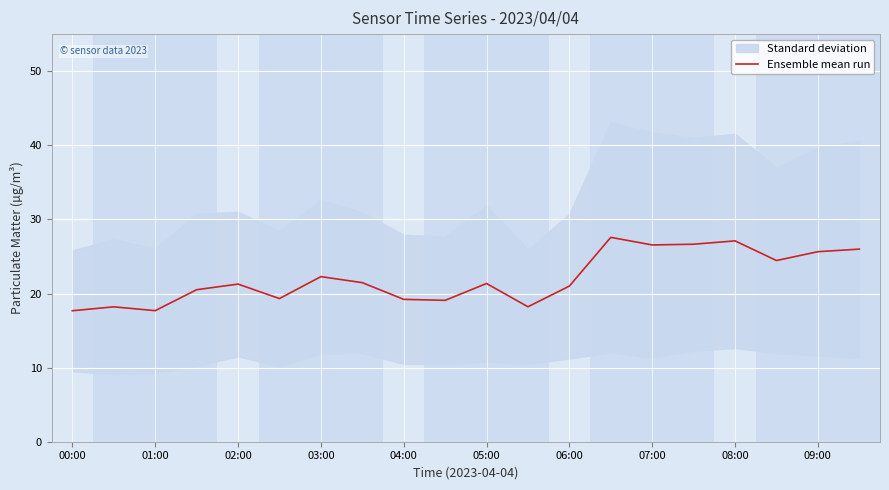

Is it true that Ensemble mean run equals 34.0 at 05:00?

False